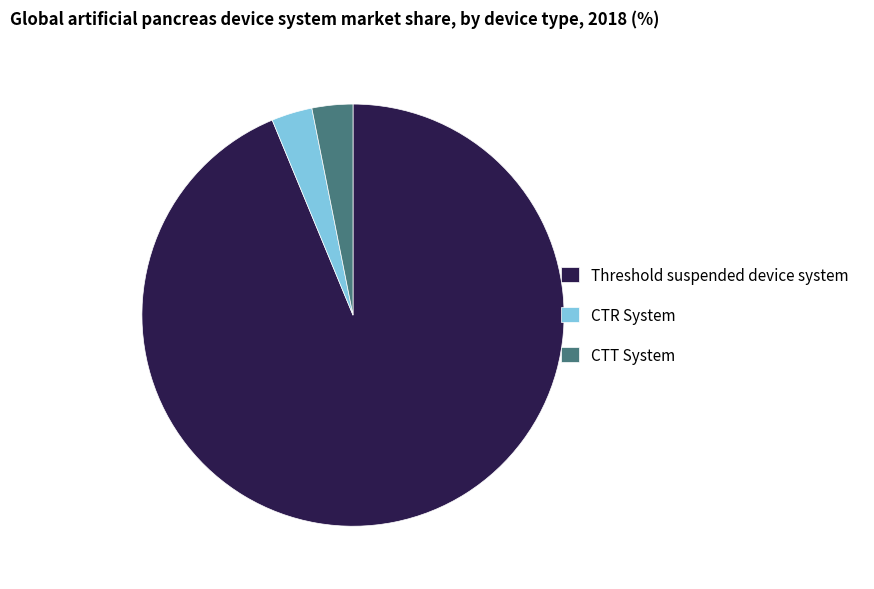

Which category has the biggest portion of the pie?

Threshold suspended device system